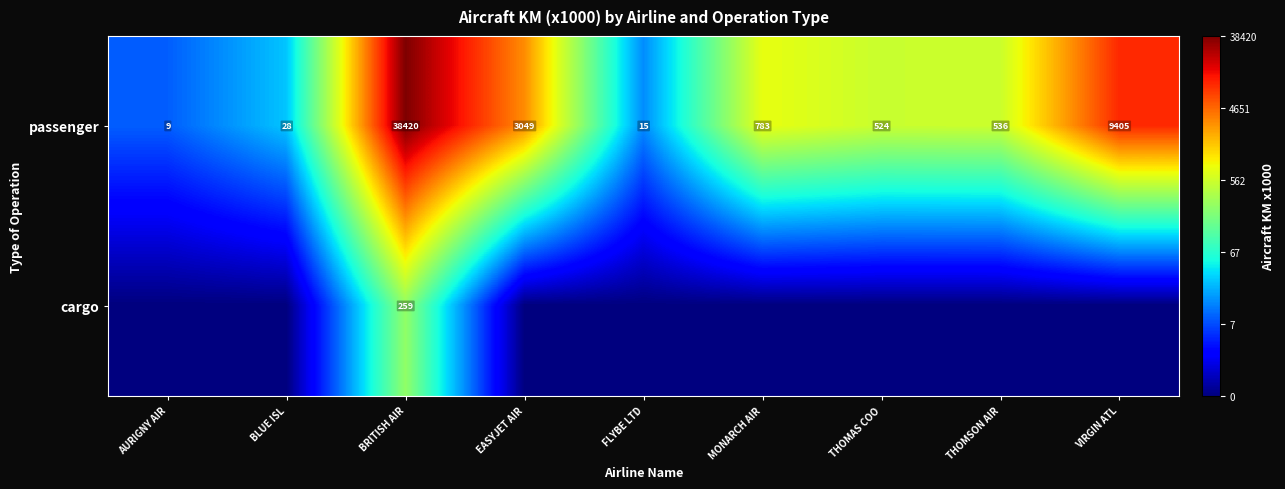

At how many categories does at least one series exceed 7?

3